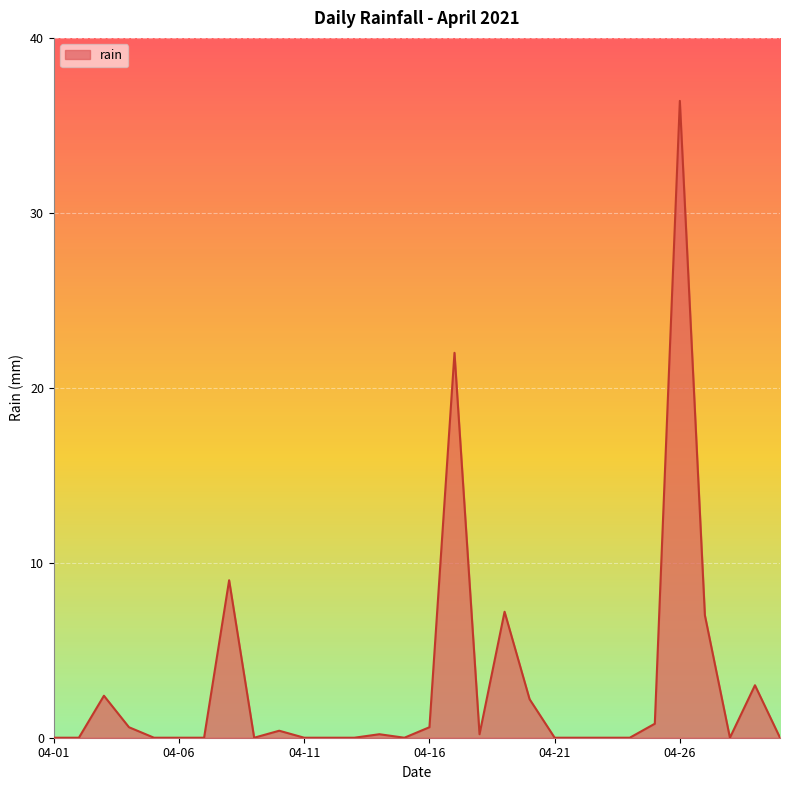

What is the difference between the maximum and minimum values?

36.4